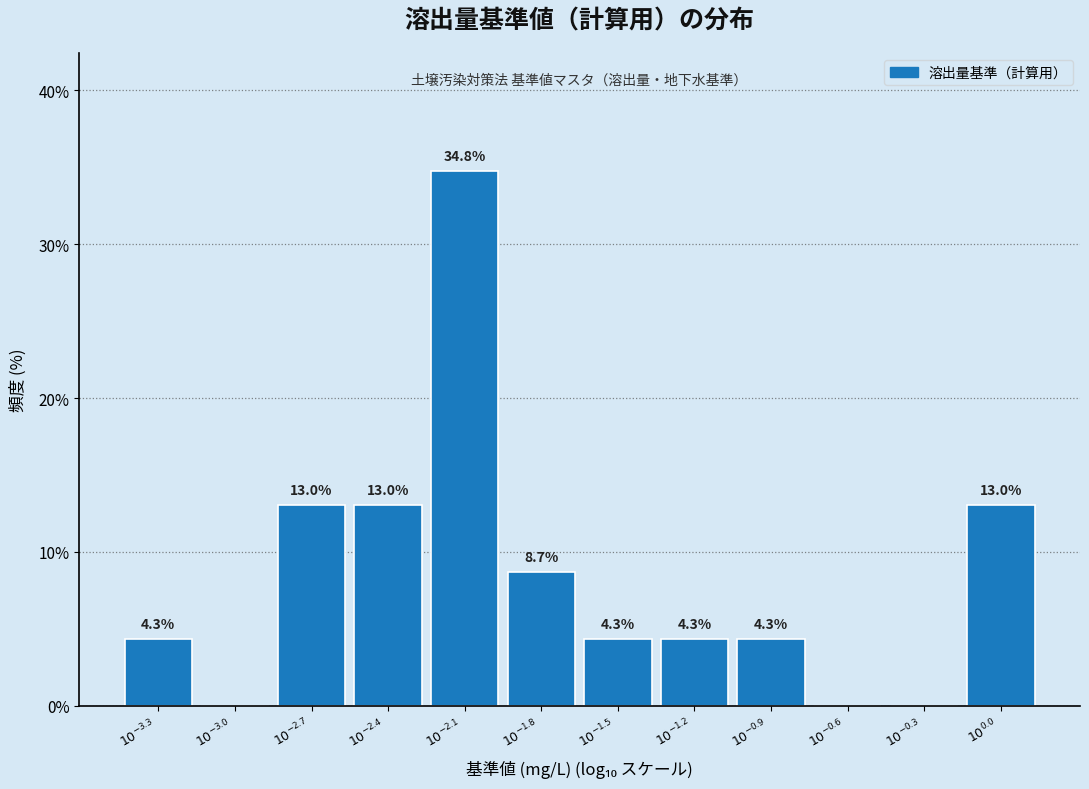

What is the greatest value displayed?

34.8